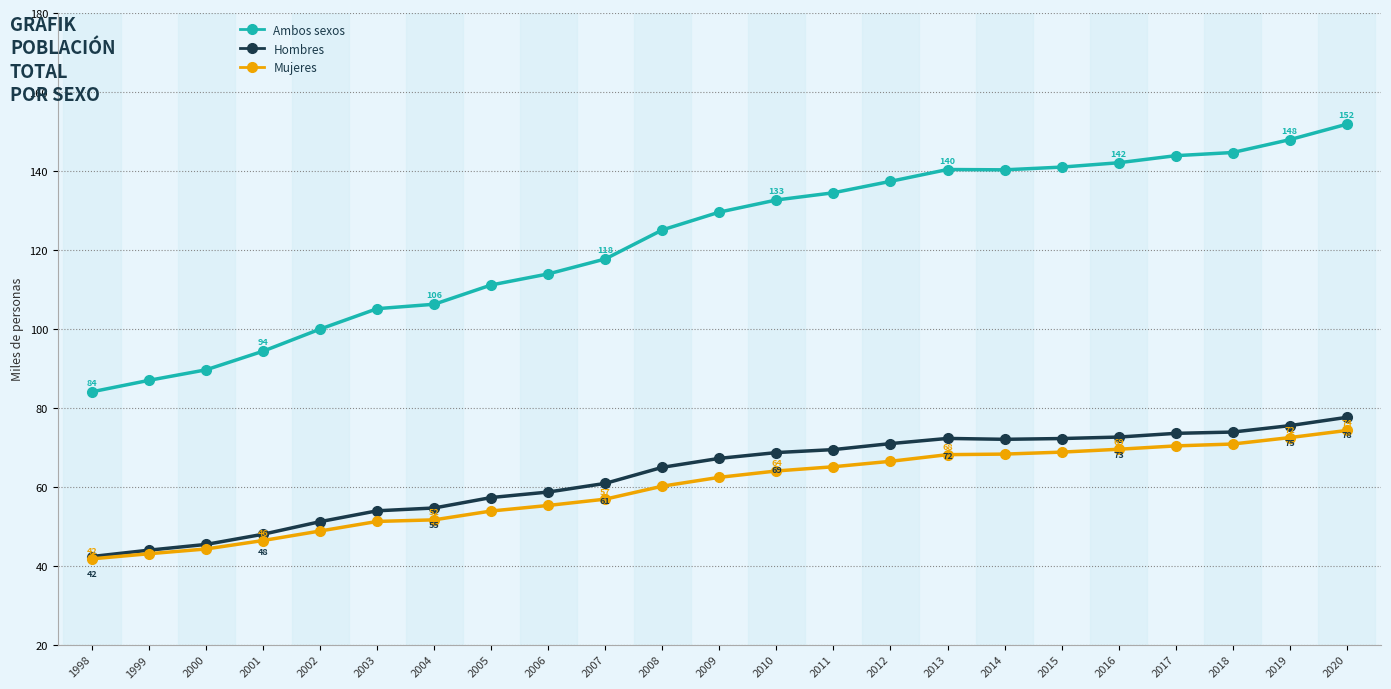

How many values in the Mujeres series exceed 62?

12